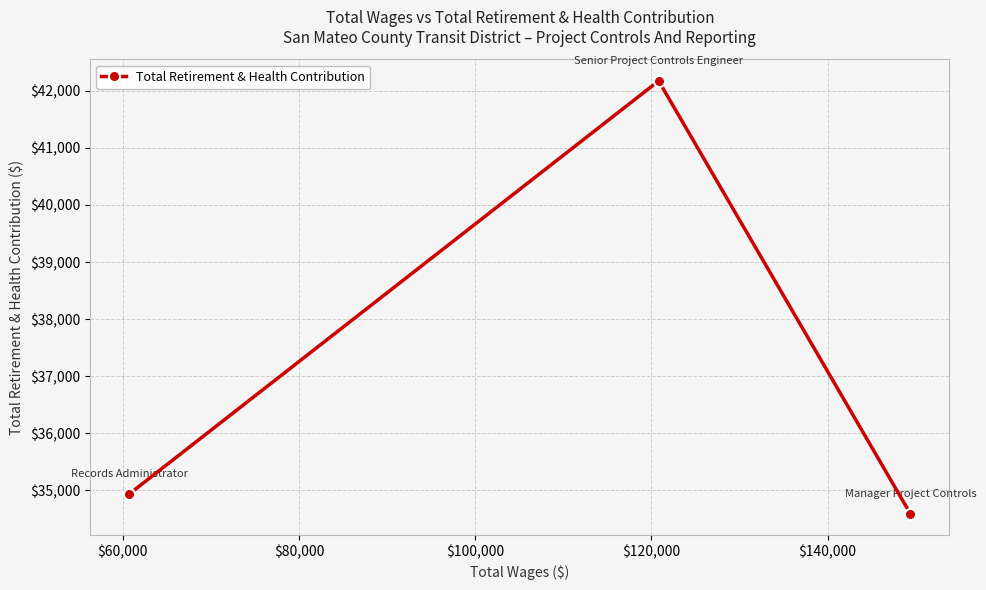

What is the maximum value shown in the chart?

42174